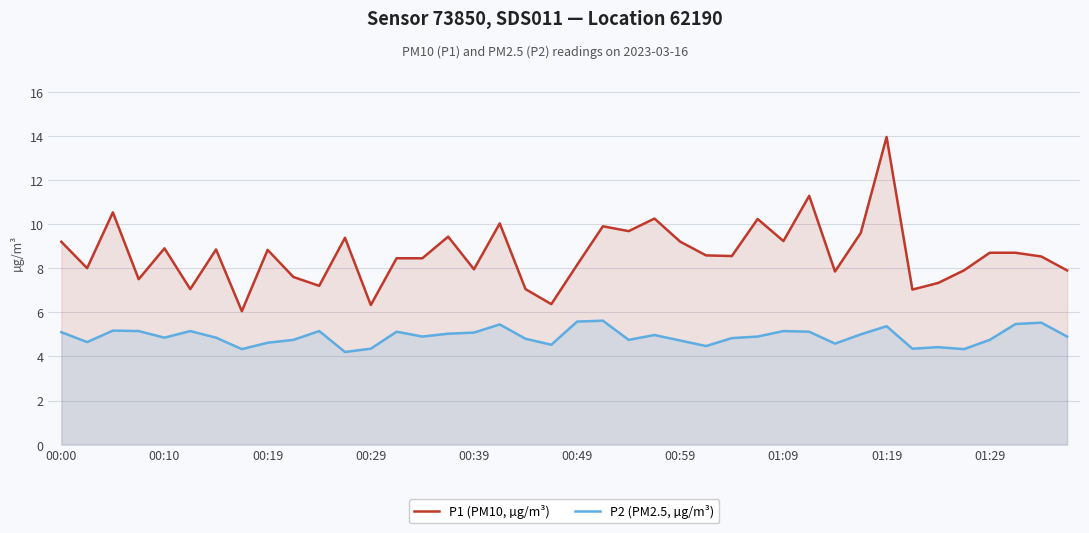

What is the greatest value displayed?

13.9